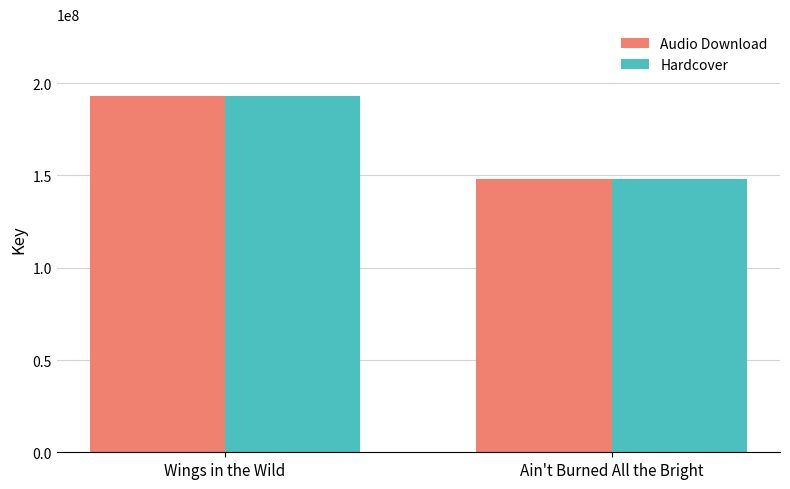

How many values in the Hardcover series are below 193320444?

1